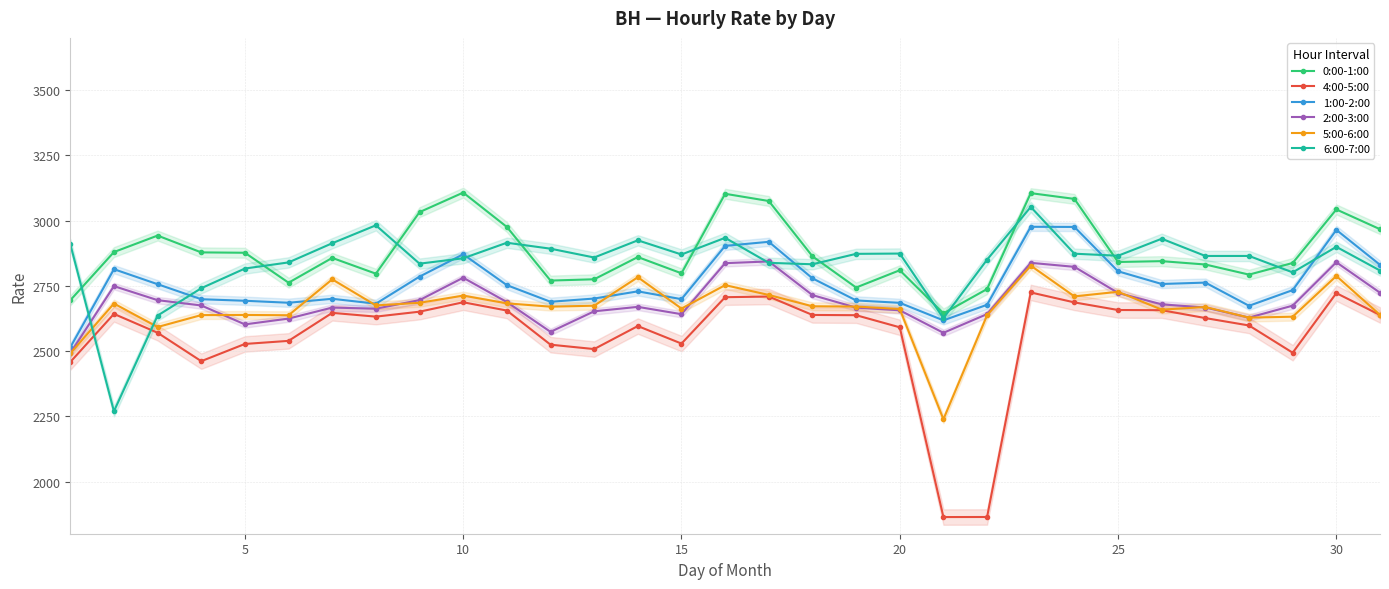

True or false: 2:00-3:00 has more than 1 points higher than both neighbors.

True